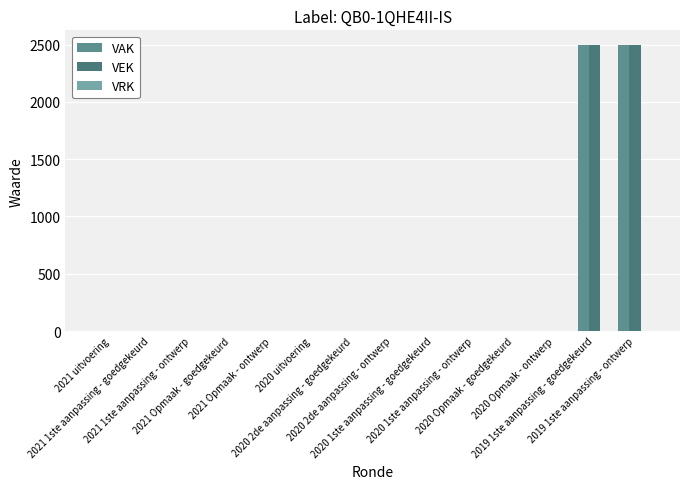

How many groups of bars are there?

14